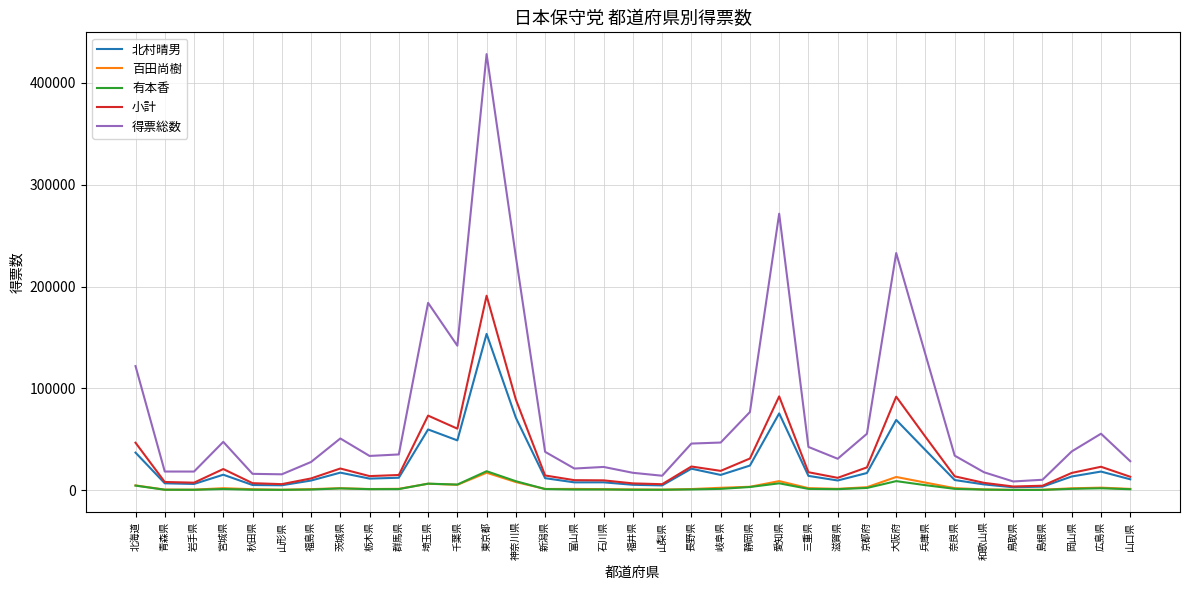

What is the smallest value displayed?

337